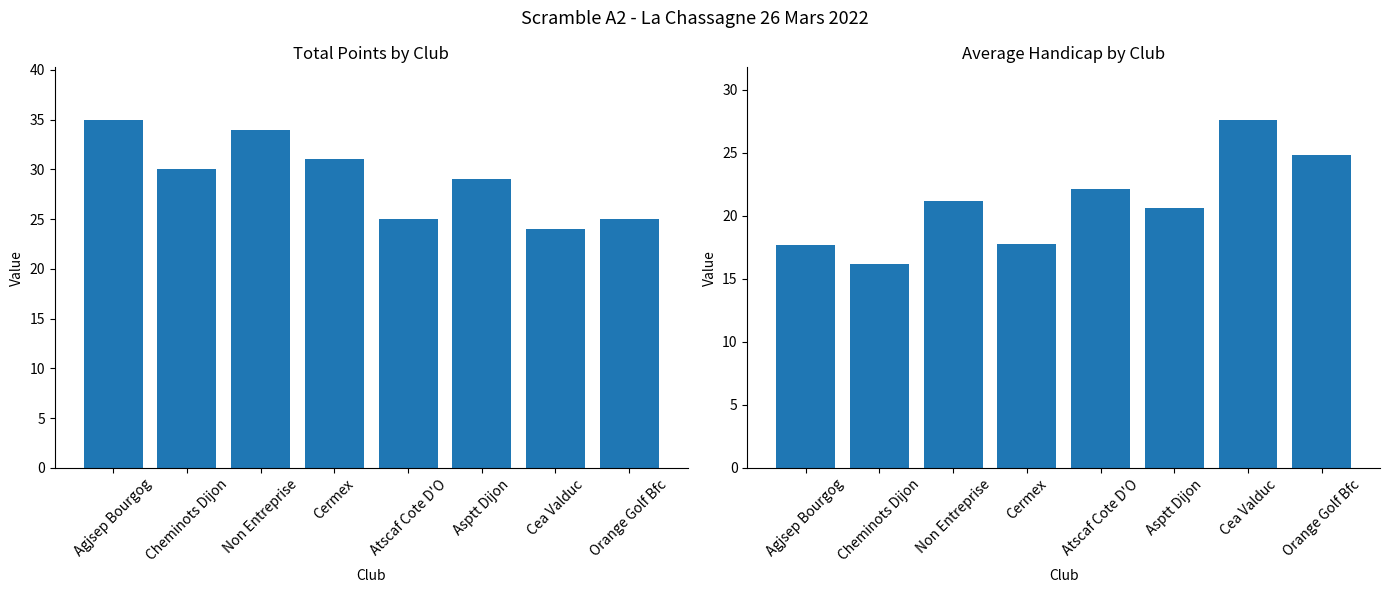

Reading left to right, extract all data points from this chart.

Total Points: Agjsep Bourgog=35.0	Cheminots Dijon=30.0	Non Entreprise=34.0	Cermex=31.0	Atscaf Cote D'O=25.0	Asptt Dijon=29.0	Cea Valduc=24.0	Orange Golf Bfc=25.0
Avg Handicap: Agjsep Bourgog=17.7	Cheminots Dijon=16.2	Non Entreprise=21.2	Cermex=17.8	Atscaf Cote D'O=22.1	Asptt Dijon=20.6	Cea Valduc=27.6	Orange Golf Bfc=24.8